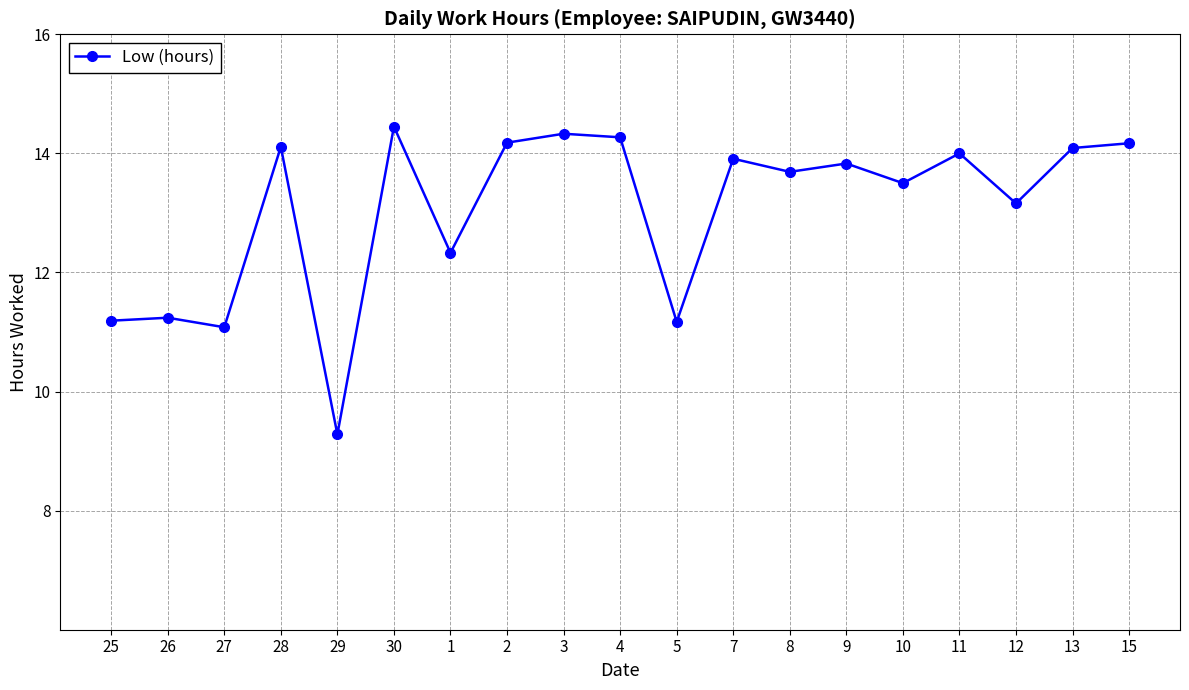

Which label corresponds to the largest value in the chart?

30